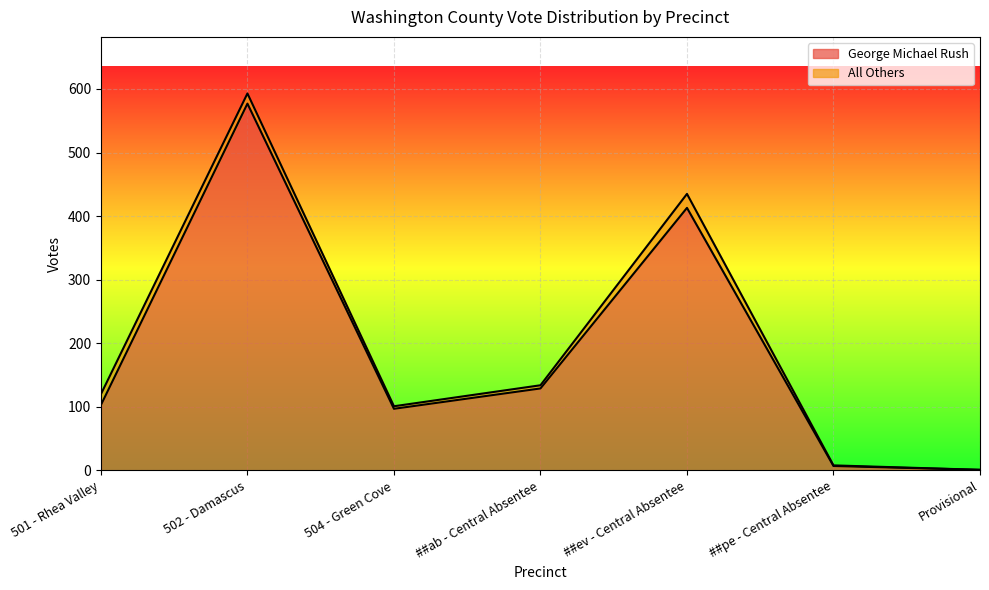

Where is George Michael Rush nearest to the value 289?

##ev - Central Absentee